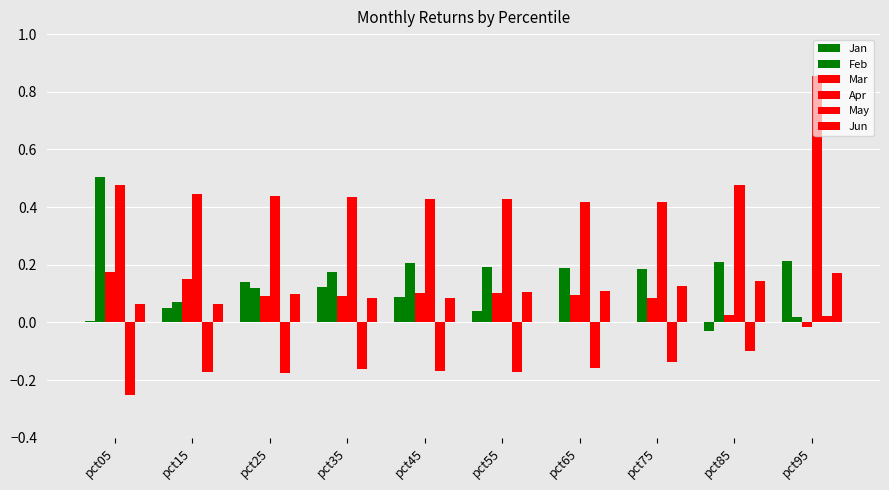

Which series changed the most between pct35 and pct55?

Jan